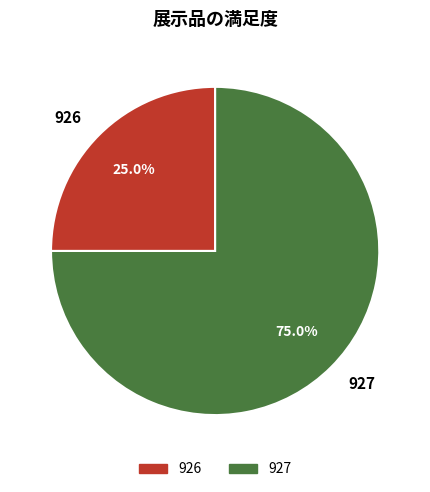

Which slice is the largest?

927